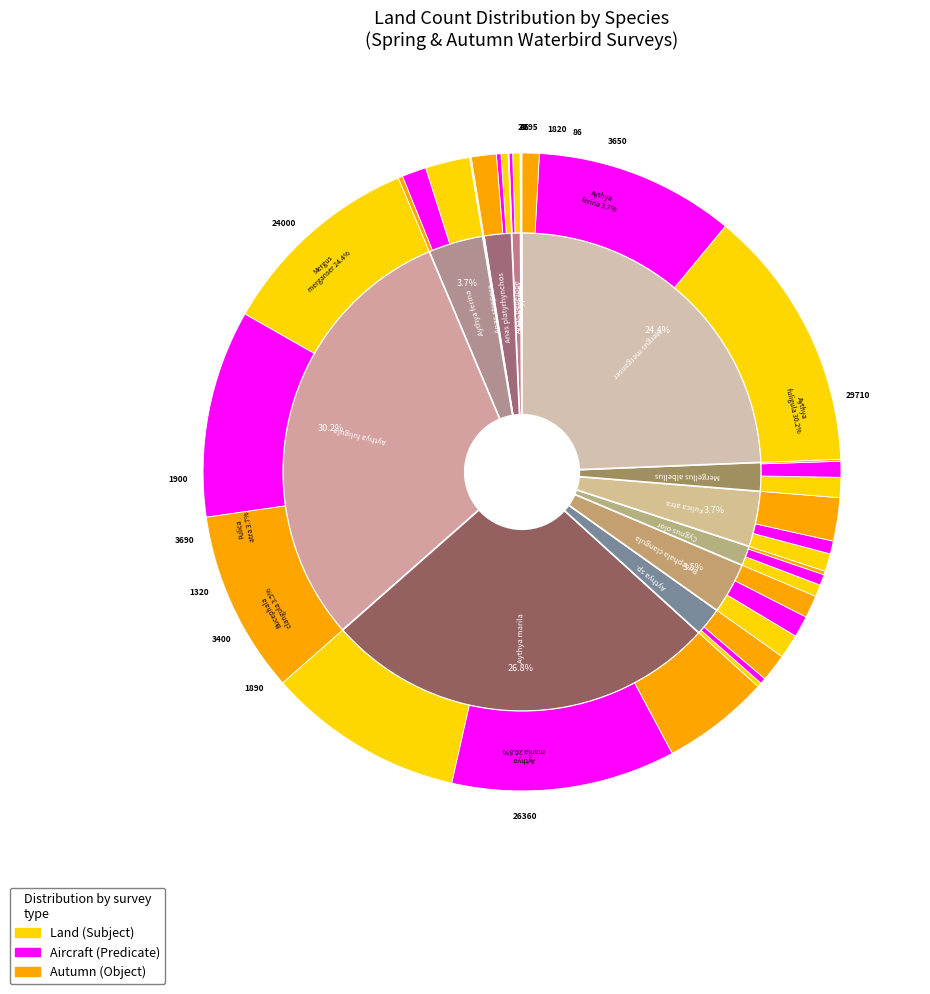

Which slice is the largest?

Aythya fuligula